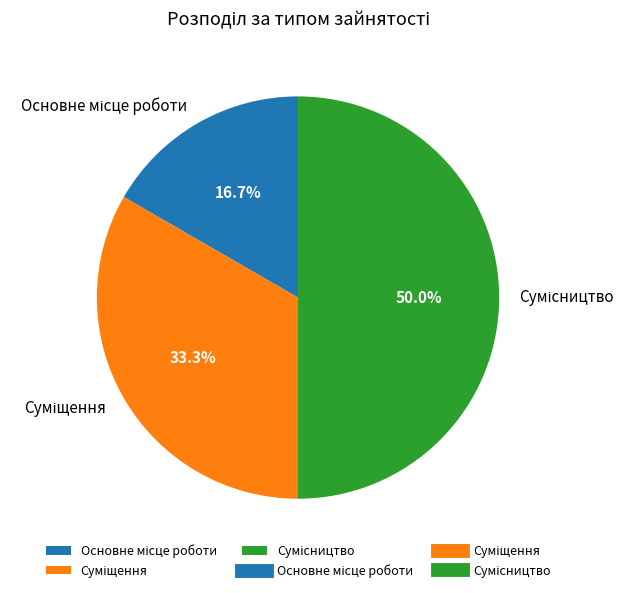

Does any single category account for the majority?

No